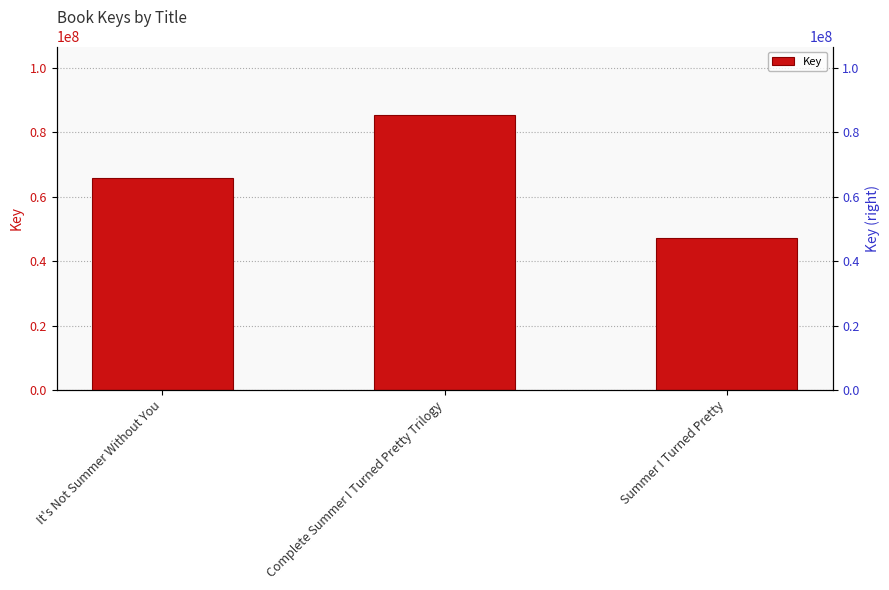

How many values are between 47252614 and 85210237?

3